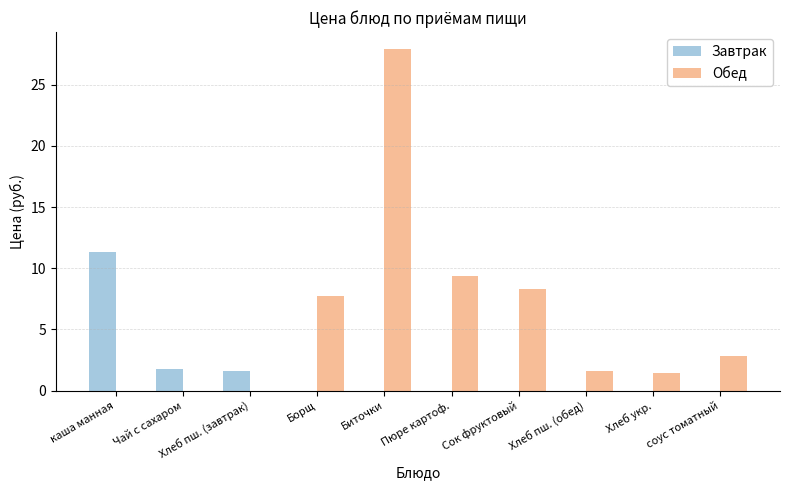

Which category has the highest value across all series?

Биточки